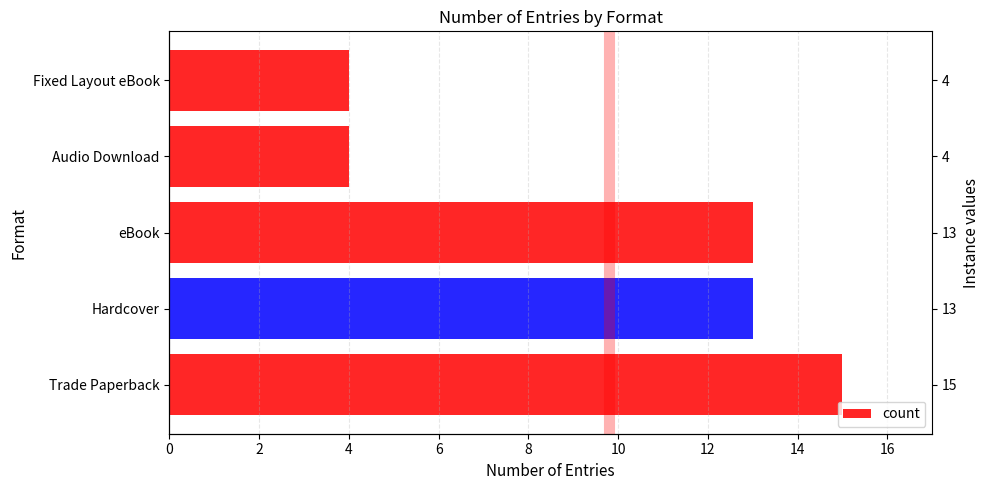

How many values are between 4 and 13?

4